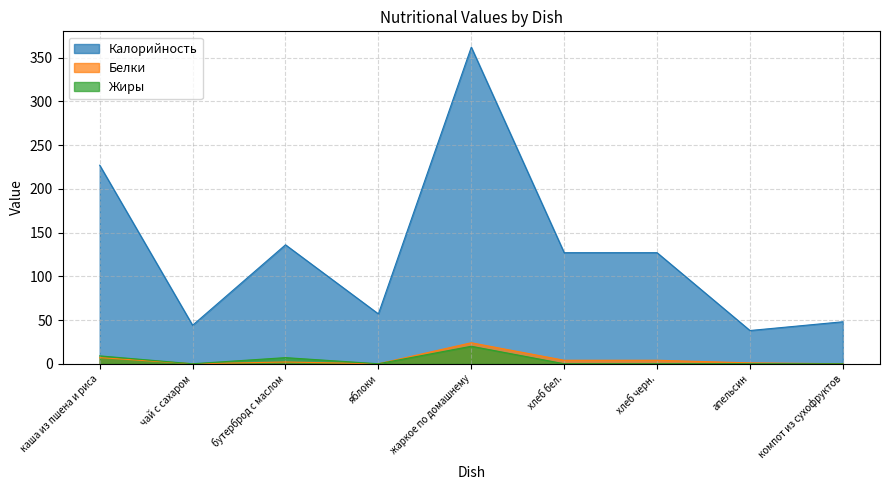

List the series in order of their peak value, lowest first.

Жиры, Белки, Калорийность